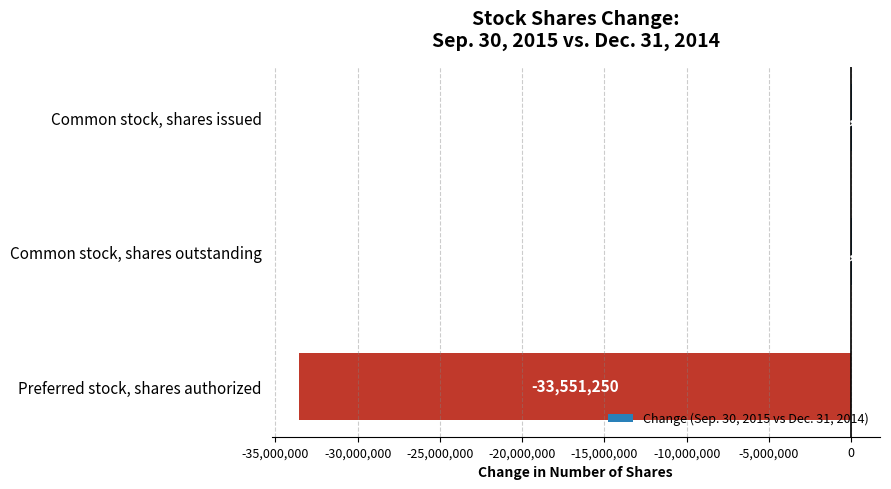

How many values are between -33551250 and 67796?

3